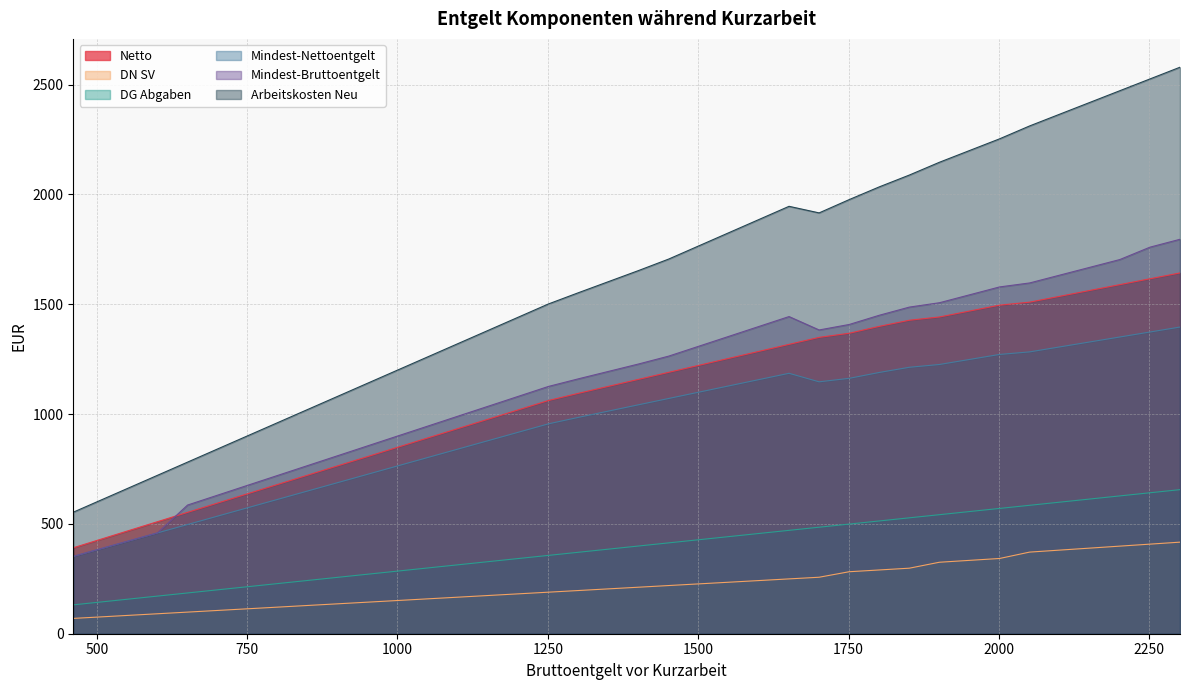

What are all the series names shown in the legend?

Netto, DN SV, DG Abgaben, Mindest-Nettoentgelt, Mindest-Bruttoentgelt, Arbeitskosten Neu